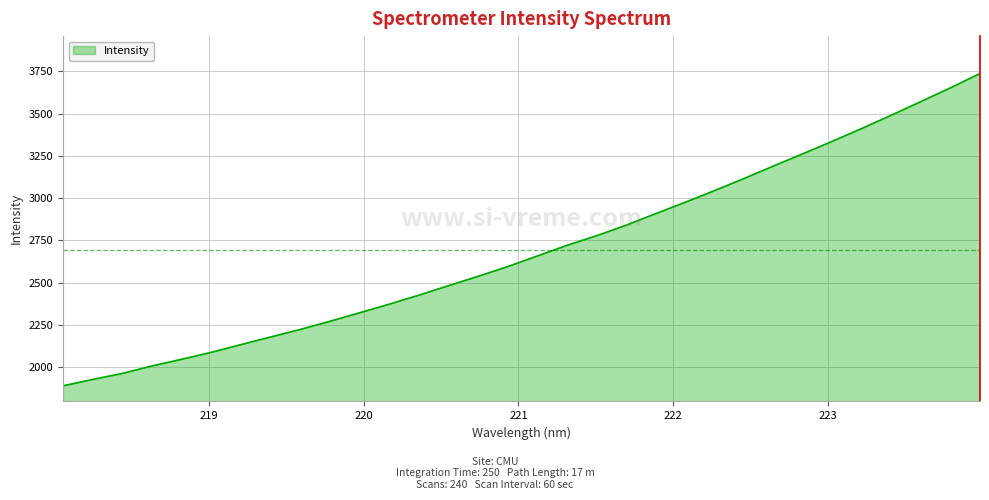

What is the minimum value shown in the chart?

1890.2